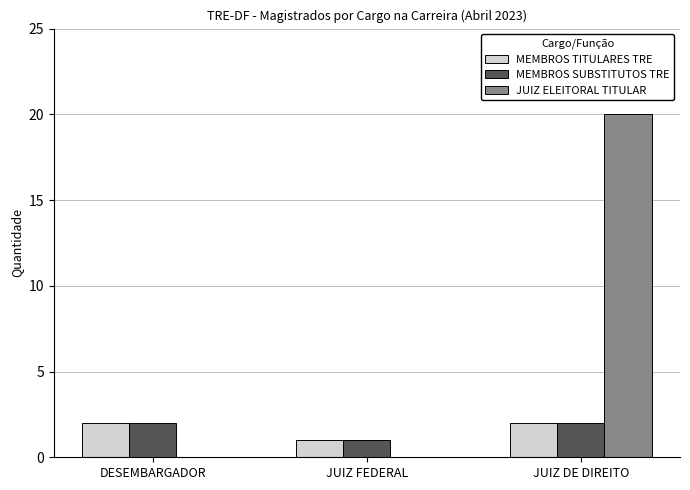

Is the value of MEMBROS TITULARES TRE at JUIZ DE DIREITO greater than the value of JUIZ ELEITORAL TITULAR at JUIZ DE DIREITO?

No